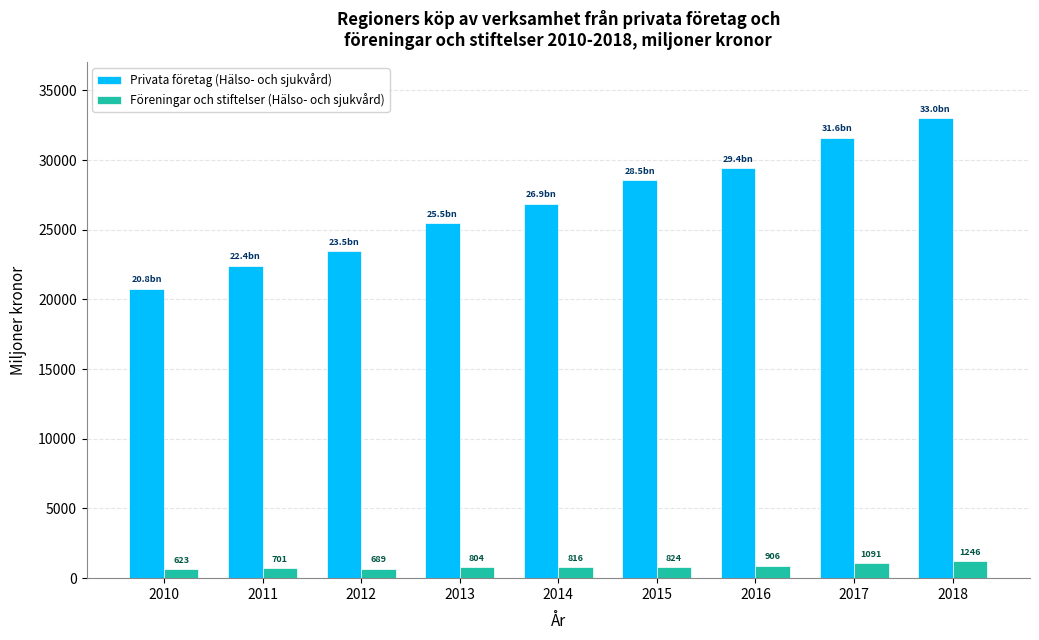

What is the value of the Privata företag (Hälso- och sjukvård) bar at the 5th from the left?

26875.0